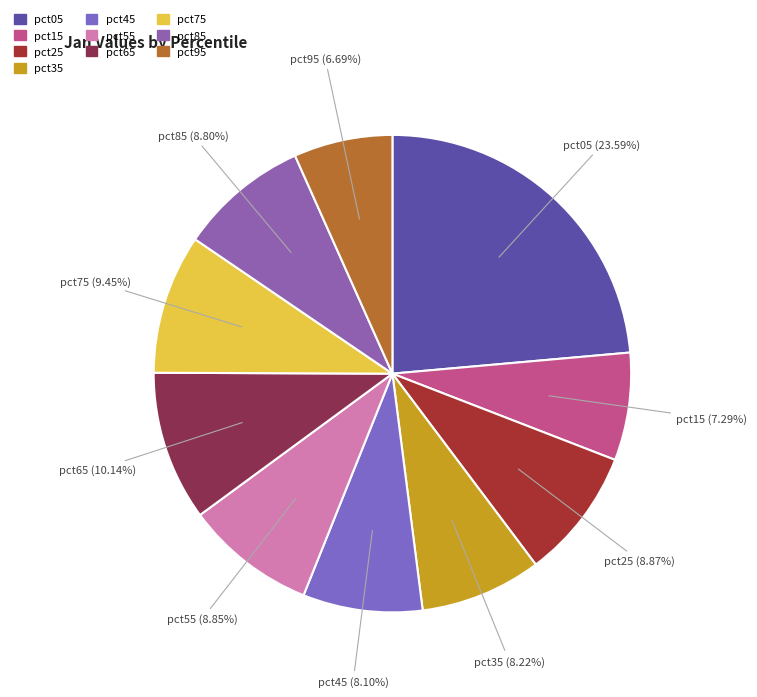

Is the sum of pct15 and pct95 greater than half?

No